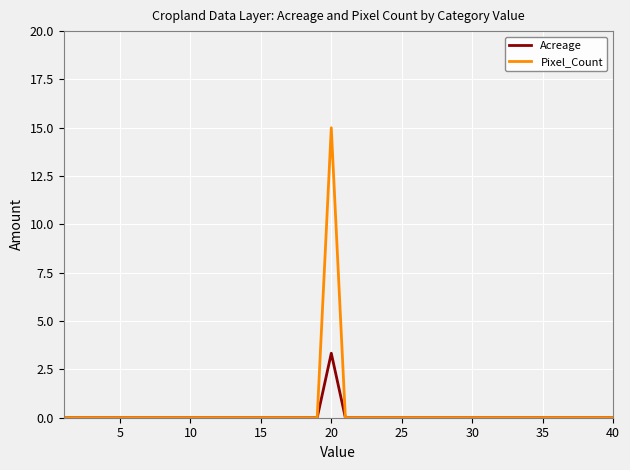

Does the chart have visible grid lines?

Yes